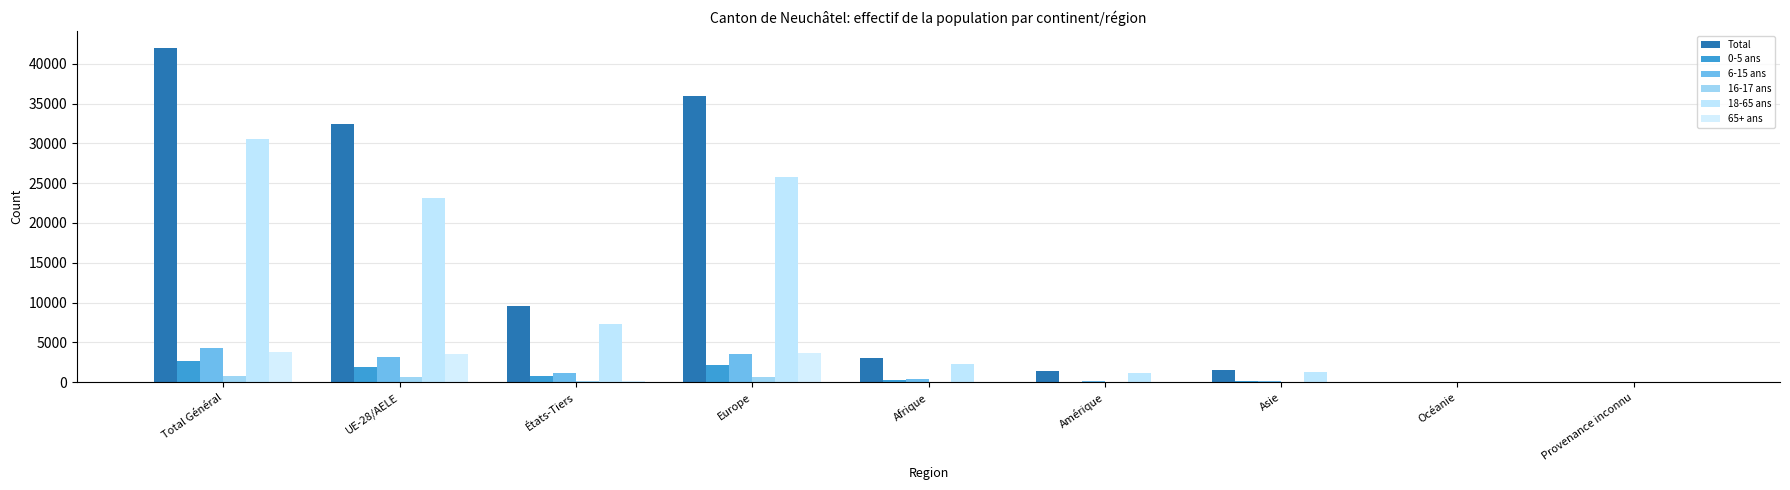

Reading left to right, list all the values displayed in this chart.

Total: 42021	32422	9599	35954	3060	1400	1565	28	14
0-5 ans: 2637	1871	766	2167	295	70	104	1	0
6-15 ans: 4277	3169	1108	3615	404	117	137	4	0
16-17 ans: 825	640	185	717	47	35	26	0	0
18-65 ans: 30508	23148	7360	25773	2289	1140	1270	22	14
65+ ans: 3774	3594	180	3682	25	38	28	1	0